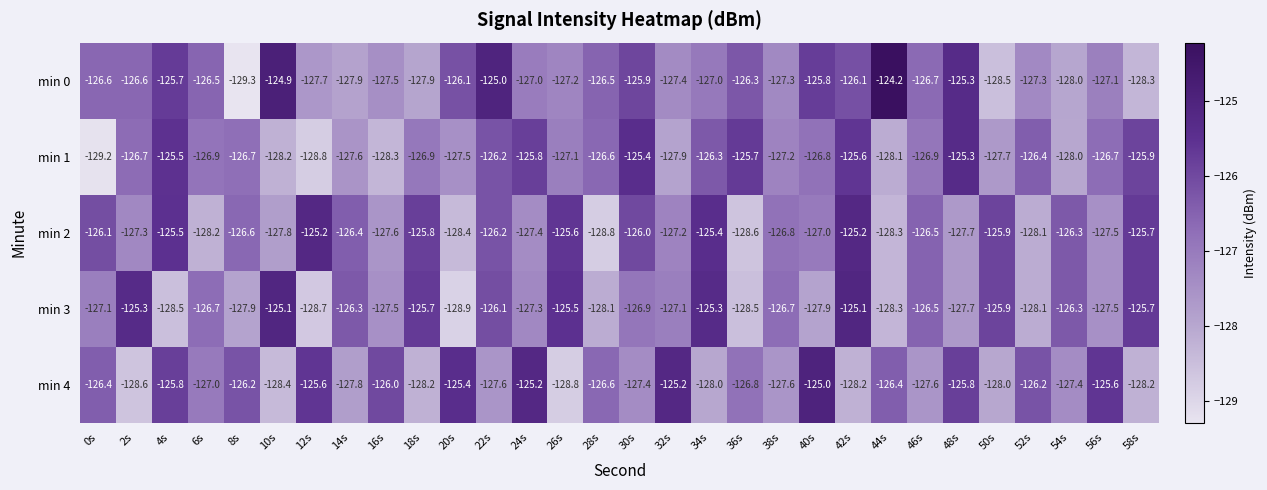

What is the maximum value shown in the chart?

-124.2